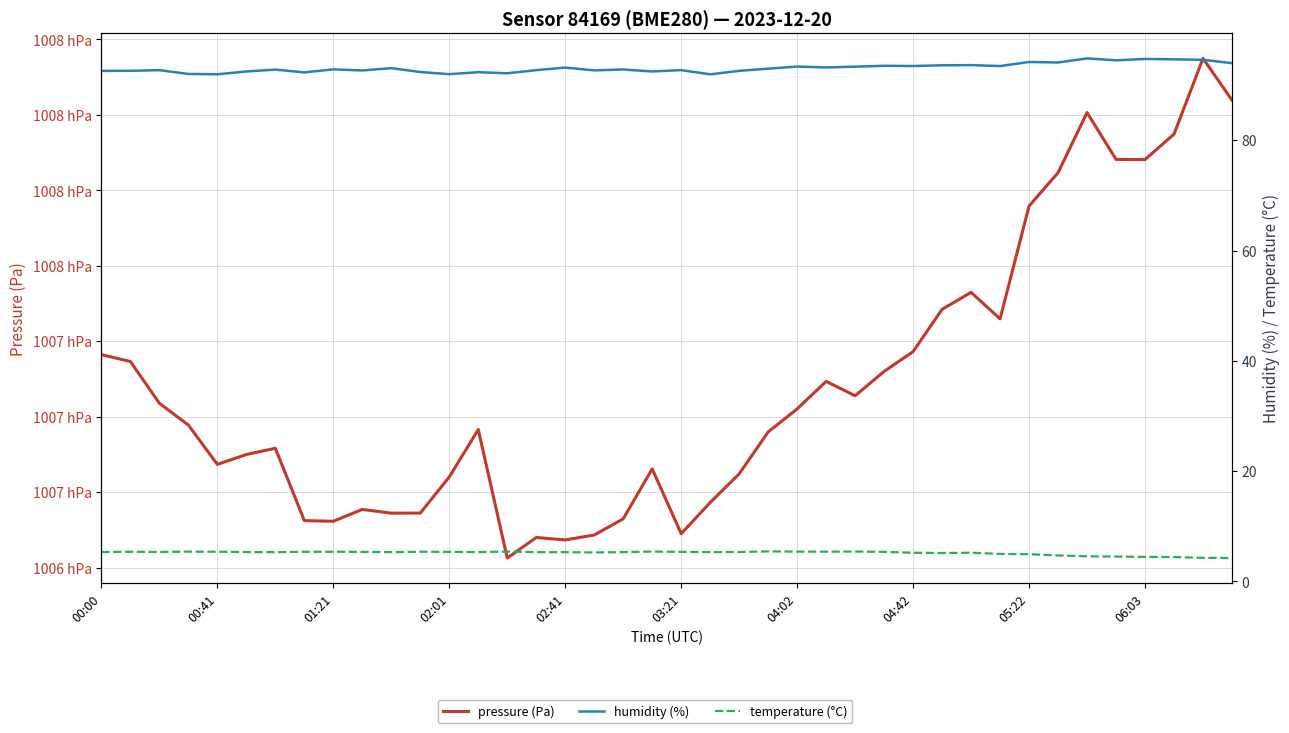

True or false: humidity (%) has more than 2 points higher than both neighbors.

True